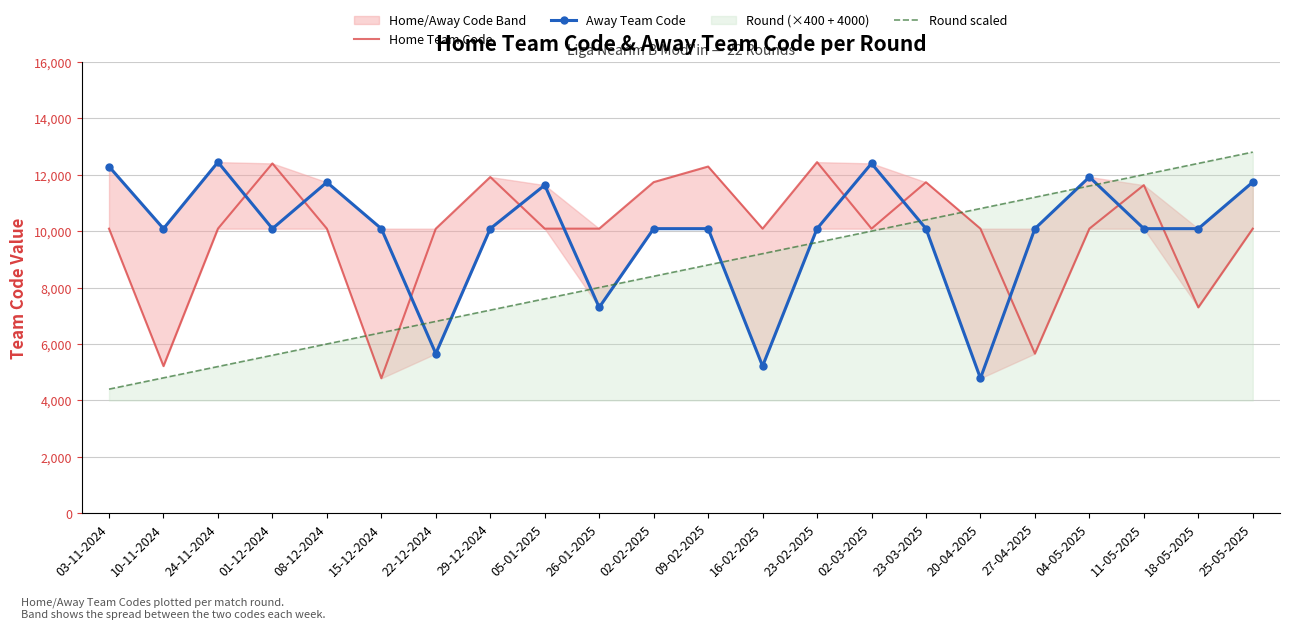

Rank the categories by Round scaled value from highest to lowest.

25-05-2025, 18-05-2025, 11-05-2025, 04-05-2025, 27-04-2025, 20-04-2025, 23-03-2025, 02-03-2025, 23-02-2025, 16-02-2025, 09-02-2025, 02-02-2025, 26-01-2025, 05-01-2025, 29-12-2024, 22-12-2024, 15-12-2024, 08-12-2024, 01-12-2024, 24-11-2024, 10-11-2024, 03-11-2024